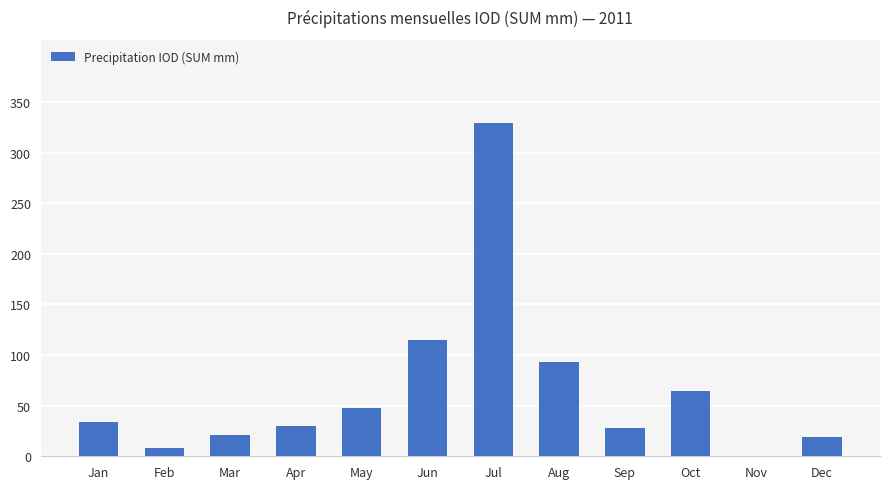

What is the ratio of the value at Jul to the value at Feb?

38.3